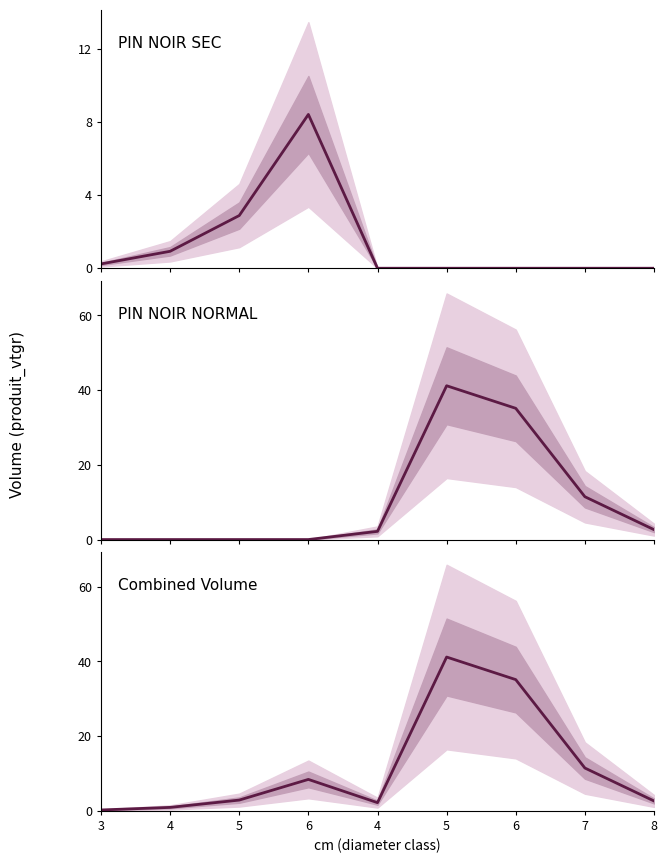

What is the sum of all PIN NOIR SEC values?

12.5